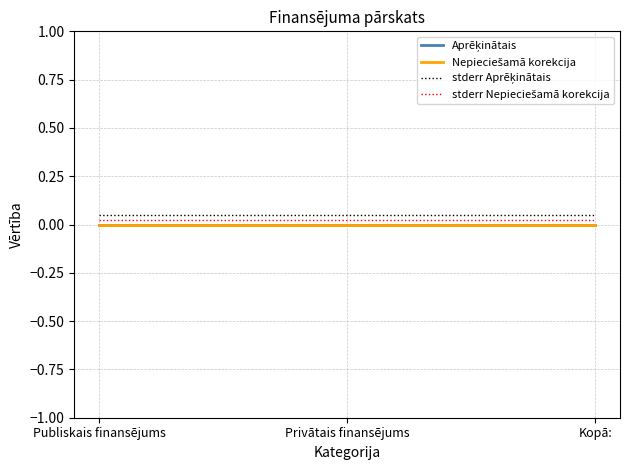

Is this an area chart (filled region under the line)?

No